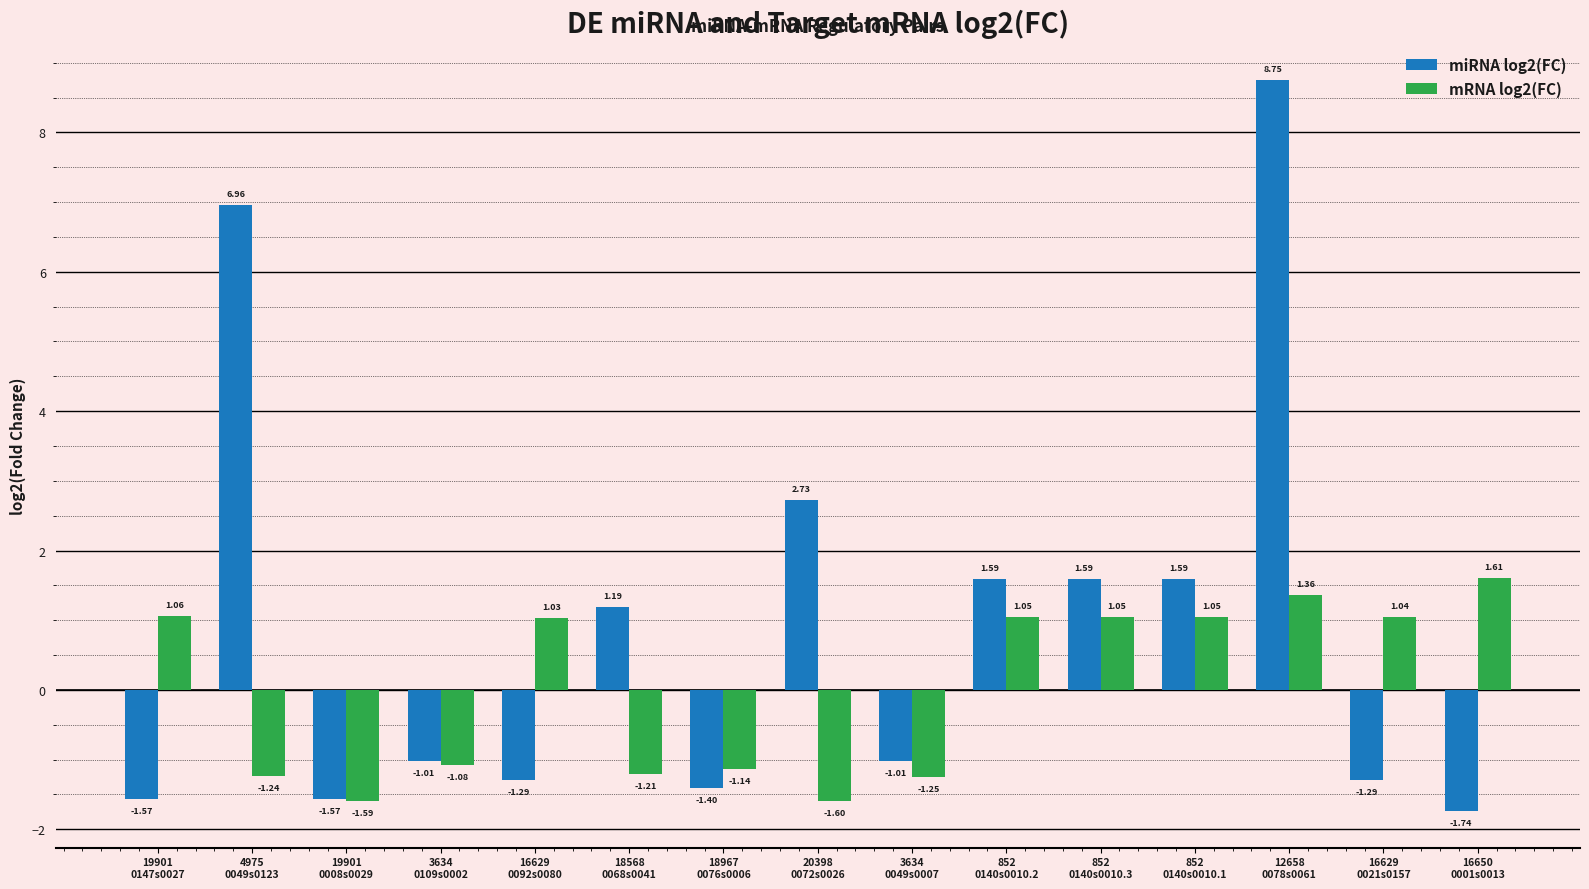

Which series has the widest spread of values?

miRNA log2(FC)